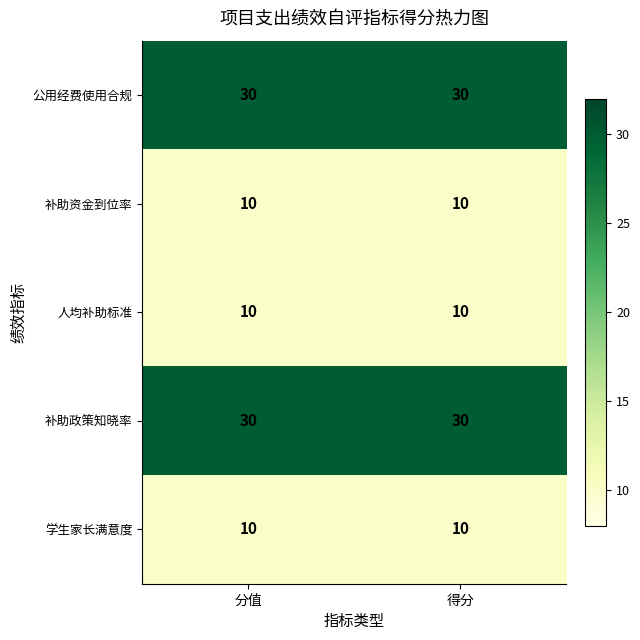

What is the maximum value shown in the chart?

30